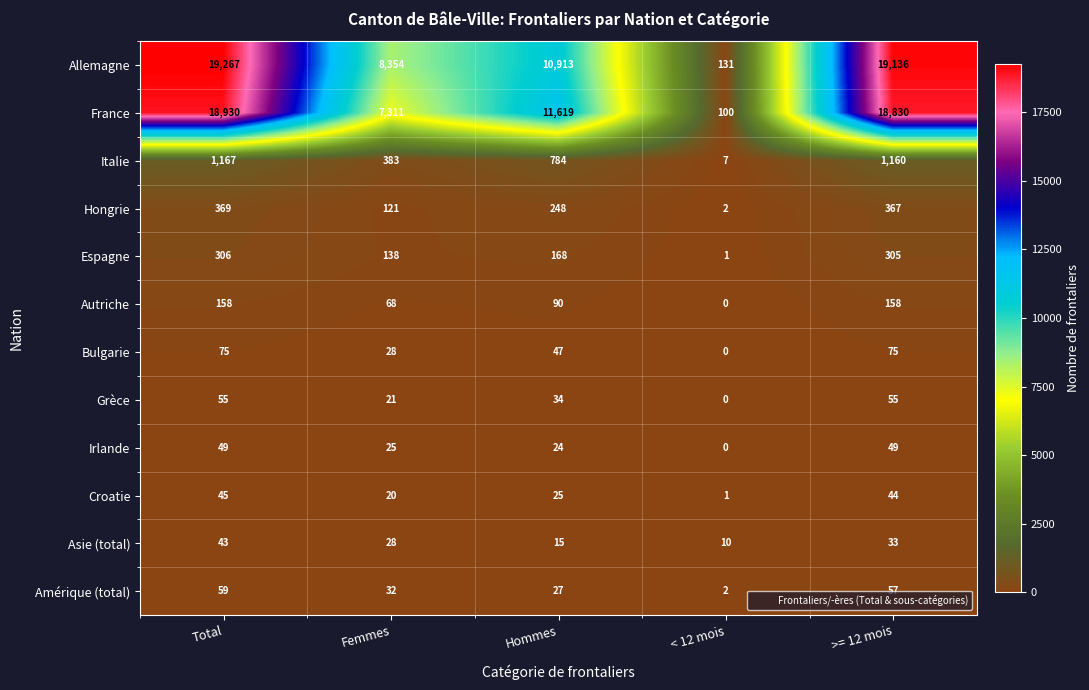

What is the average value of the Irlande series?

29